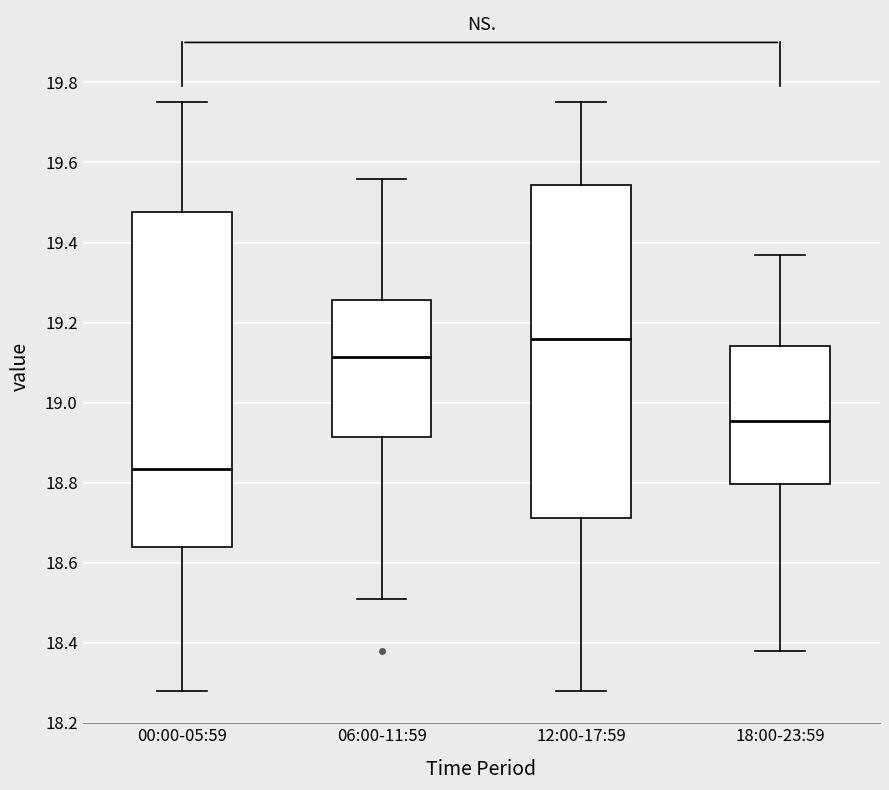

Reading left to right, transcribe this box plot: for each box, give where its median line is, the range the box spans, and where its two whiskers end, as read against the y-axis. The values are not printed on the chart, so give them approximately, as read against the axis.

00:00-05:59: median 18.84, box 18.64 to 19.48, whiskers 18.28 to 19.76
06:00-11:59: median 19.12, box 18.92 to 19.26, whiskers 18.52 to 19.56
12:00-17:59: median 19.16, box 18.72 to 19.54, whiskers 18.28 to 19.76
18:00-23:59: median 18.96, box 18.80 to 19.14, whiskers 18.38 to 19.38